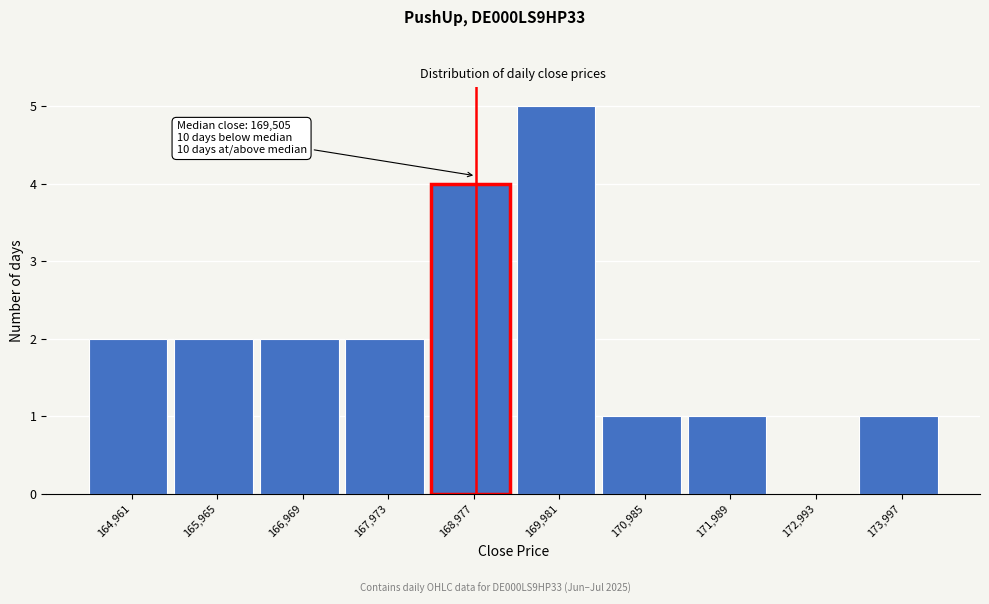

Reading left to right, transcribe all the data shown in this chart.

164,961=2	165,965=2	166,969=2	167,973=2	168,977=4	169,981=5	170,985=1	171,989=1	172,993=0	173,997=1